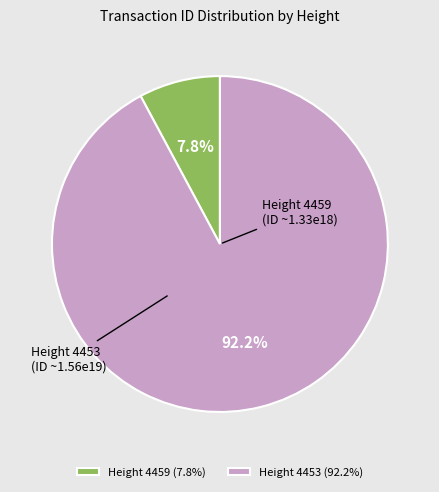

What percentage is NOT represented by Height 4459 (7.8%)?

92.2%